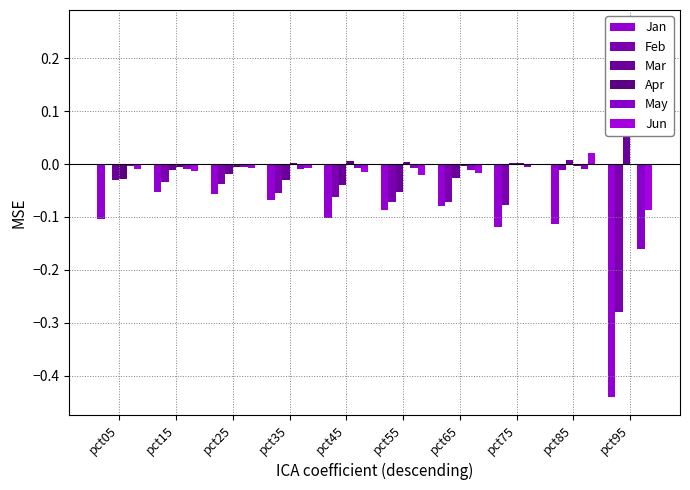

At which label is Jun closest to 0?

pct75